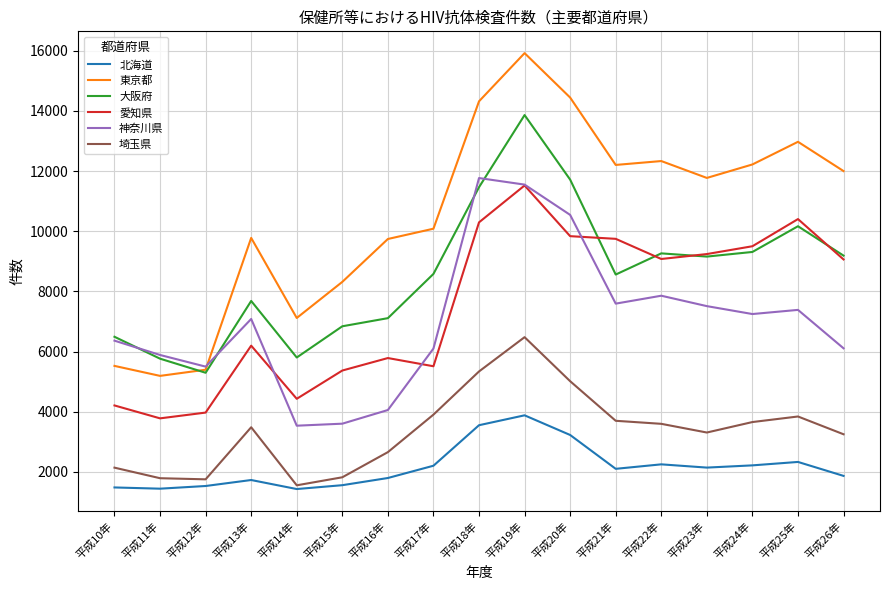

True or false: 東京都 and 埼玉県 cross at least once.

False